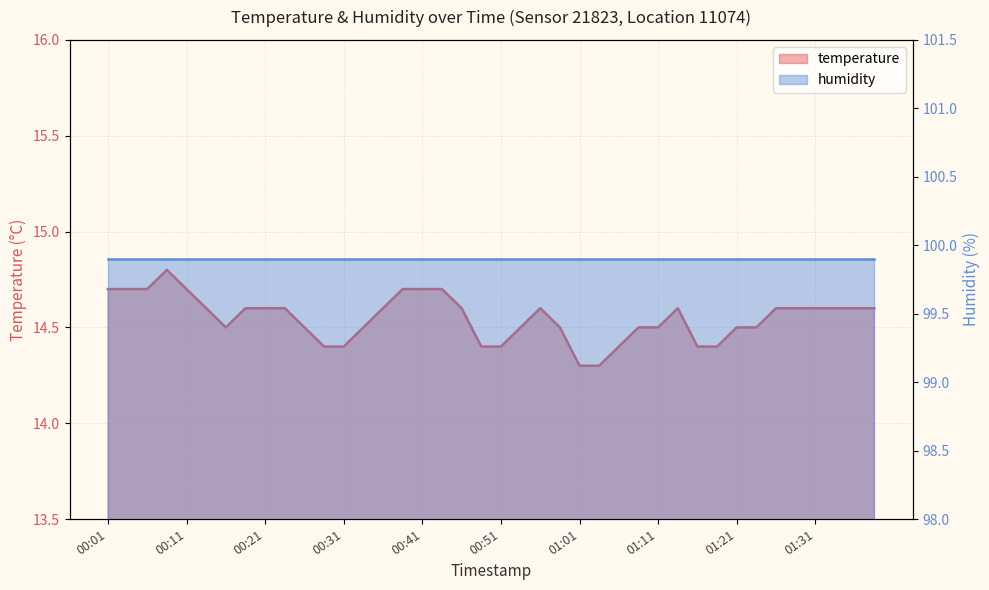

List the labels in order of value, smallest first.

01:01, 01:03, 00:28, 00:31, 00:48, 00:51, 01:06, 01:16, 01:18, 00:16, 00:26, 00:33, 00:53, 00:58, 01:08, 01:11, 01:21, 01:24, 00:14, 00:18, 00:21, 00:24, 00:36, 00:46, 00:56, 01:13, 01:26, 01:29, 01:31, 01:34, 01:36, 01:39, 00:01, 00:04, 00:06, 00:11, 00:38, 00:41, 00:43, 00:09